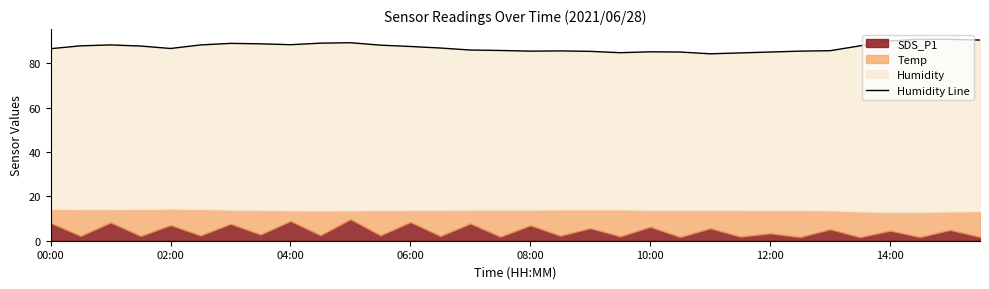

What is the sum of all values?

2791.8